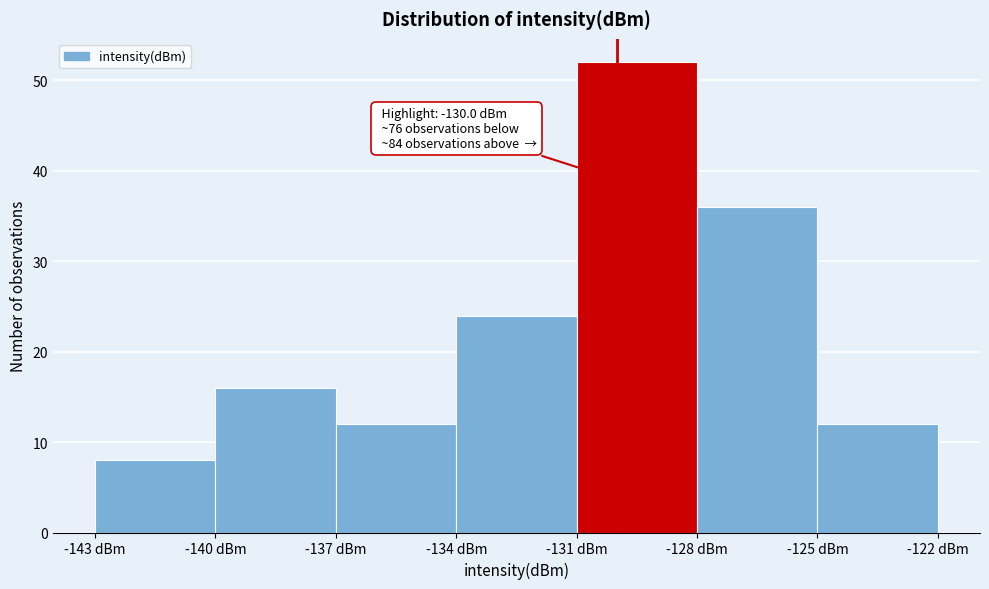

Which range on the x-axis has the tallest bar?

-131 to -128